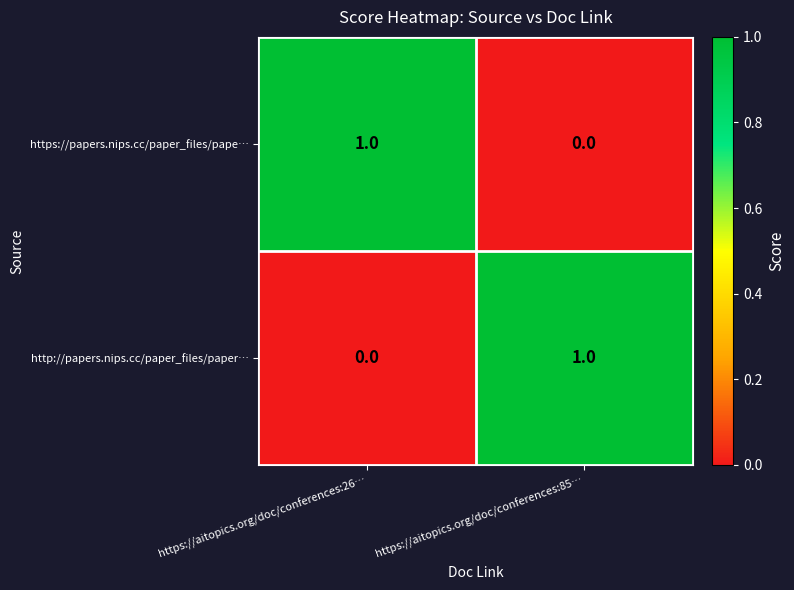

At https://aitopics.org/doc/conferences:85…, list the series in order from largest to smallest.

http://papers.nips.cc/paper_files/paper…, https://papers.nips.cc/paper_files/pape…